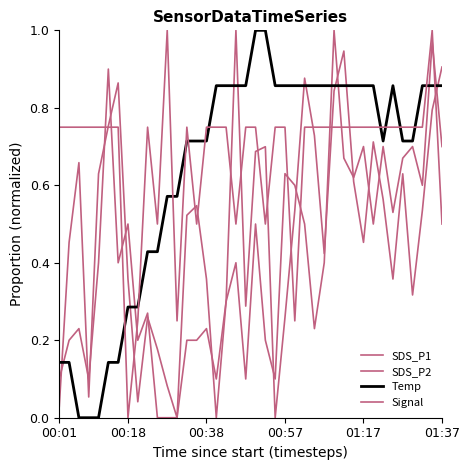

At which category does SDS_P2 reach its first local peak?

00:38